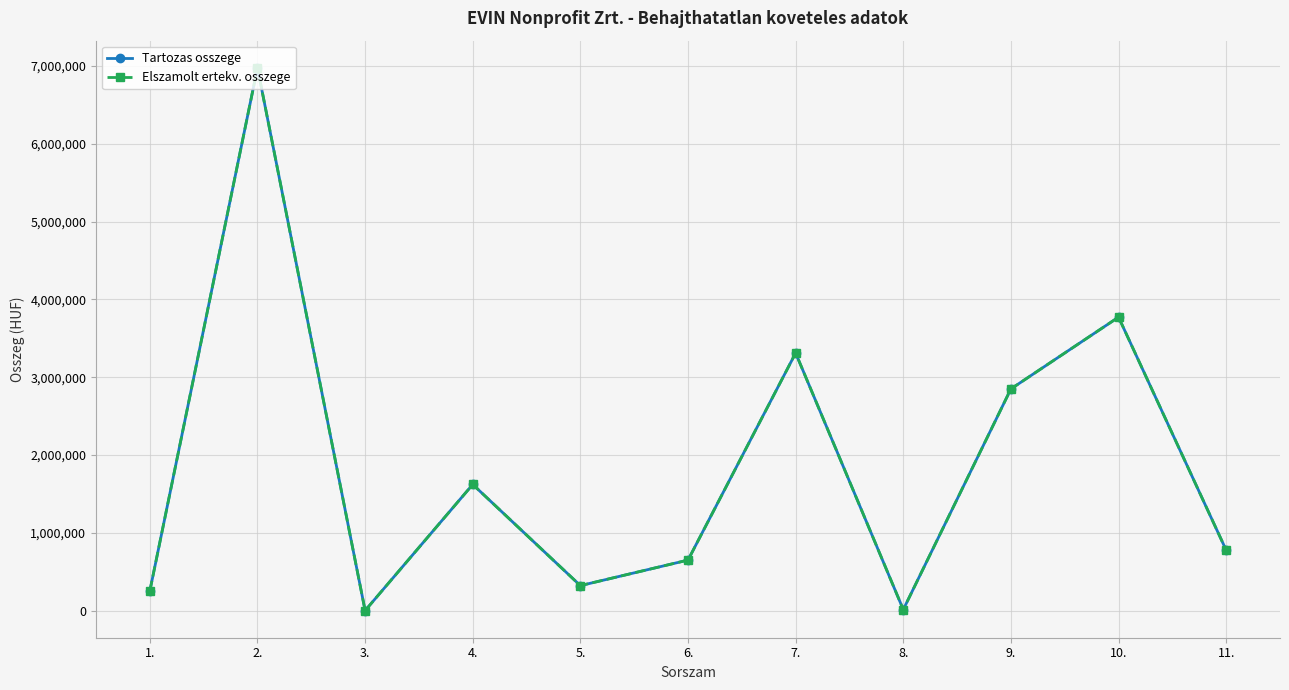

Does the chart have visible grid lines?

Yes